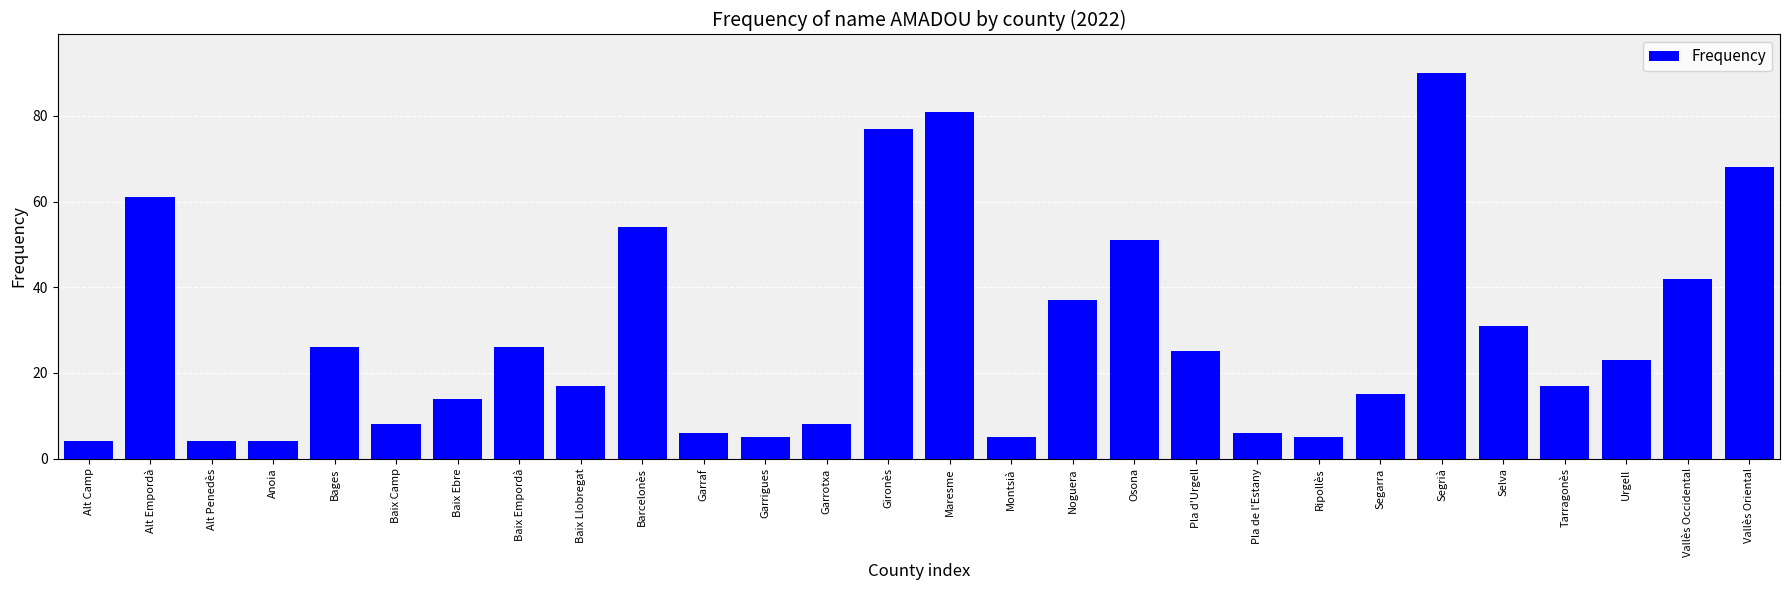

Reading left to right, list all the values displayed in this chart.

Alt Camp=4	Alt Empordà=61	Alt Penedès=4	Anoia=4	Bages=26	Baix Camp=8	Baix Ebre=14	Baix Empordà=26	Baix Llobregat=17	Barcelonès=54	Garraf=6	Garrigues=5	Garrotxa=8	Gironès=77	Maresme=81	Montsià=5	Noguera=37	Osona=51	Pla d'Urgell=25	Pla de l'Estany=6	Ripollès=5	Segarra=15	Segrià=90	Selva=31	Tarragonès=17	Urgell=23	Vallès Occidental=42	Vallès Oriental=68